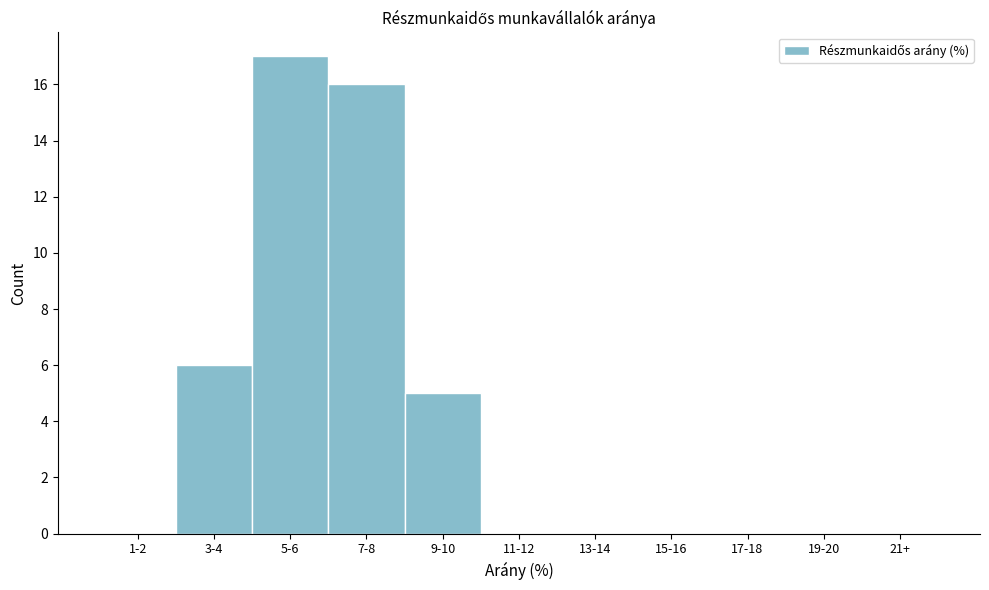

Reading left to right, extract all data points from this chart.

1-2=0	3-4=6	5-6=17	7-8=16	9-10=5	11-12=0	13-14=0	15-16=0	17-18=0	19-20=0	21+=0